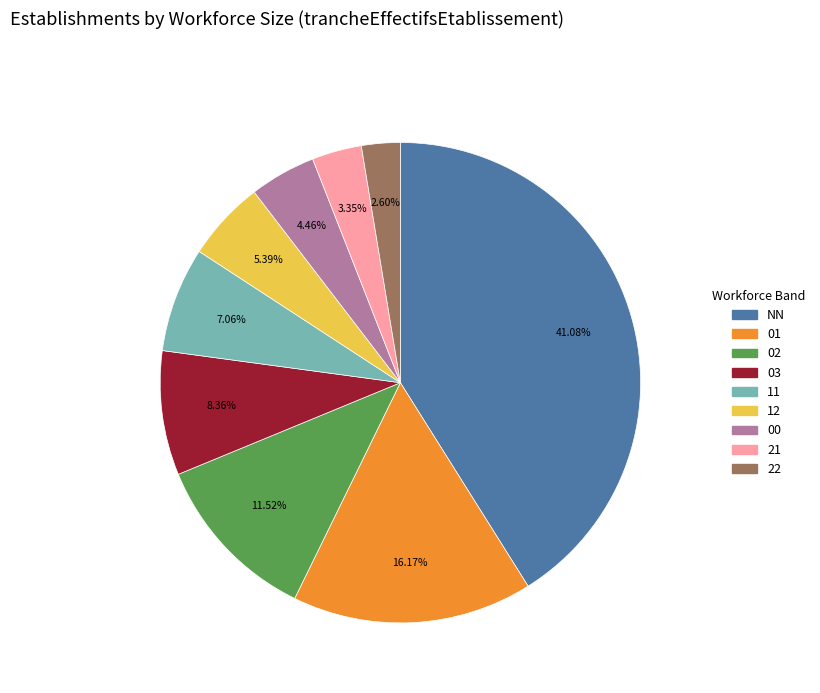

To the nearest percent, what portion does 12 represent?

5%